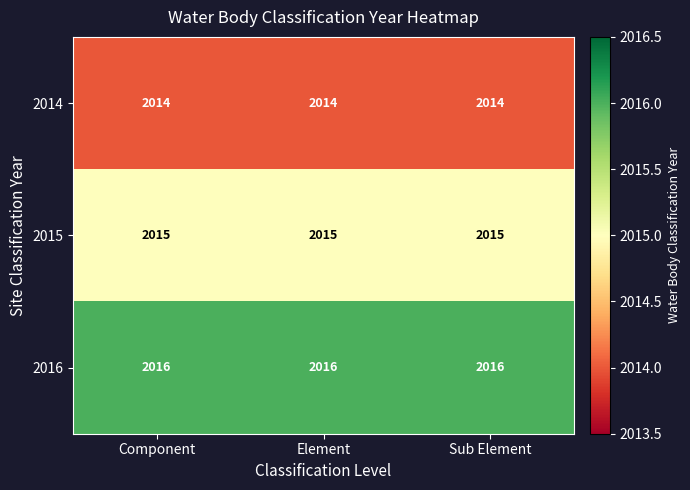

What is the difference between the highest and lowest values at Sub Element?

2